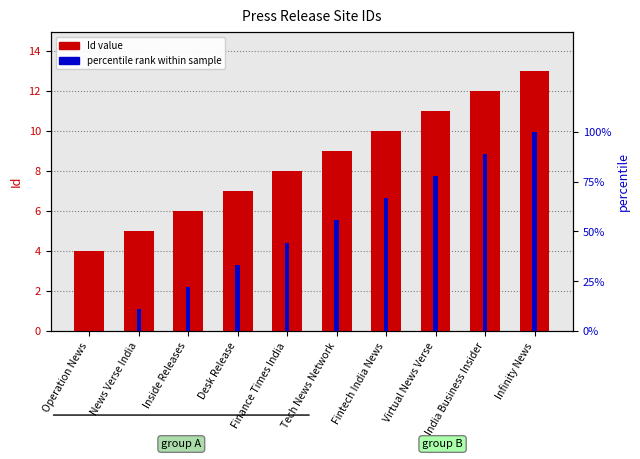

What is the label of the 2nd bar from the right?

India Business Insider